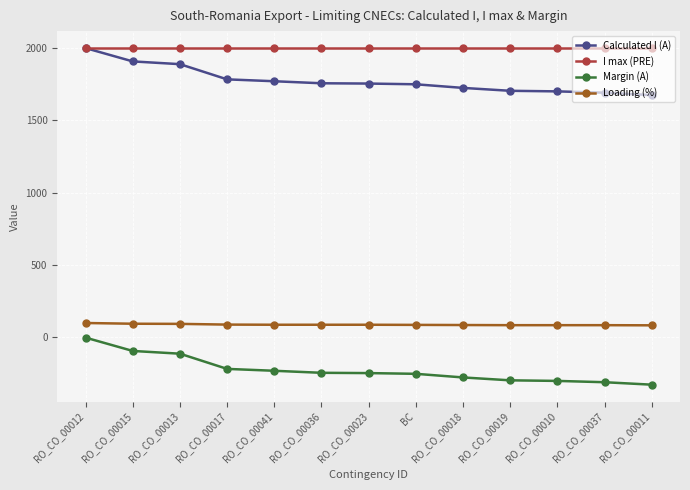

What is the label of the 1st point from the left?

RO_CO_00012